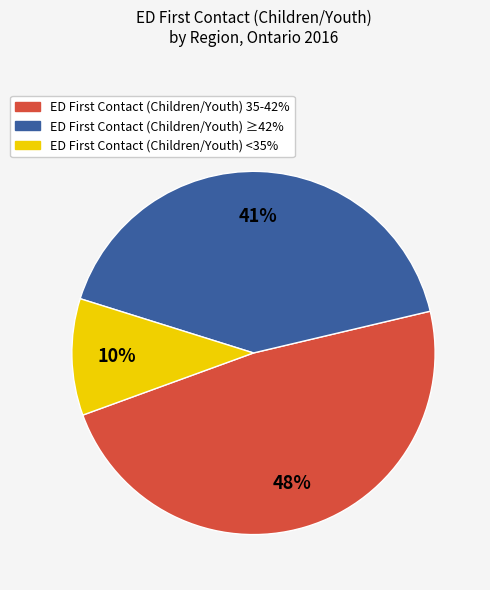

Is there any slice that represents more than half of the pie?

No